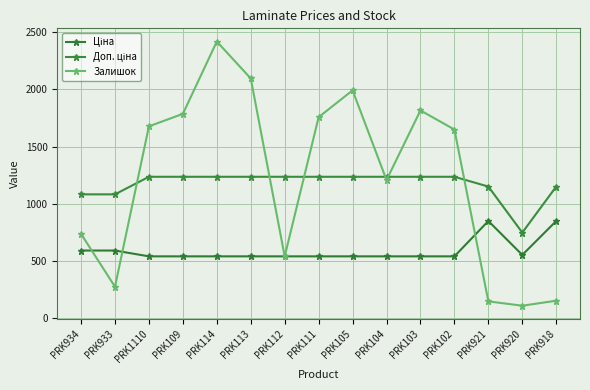

The Залишок series shows 142.2 at PRK920. True or false?

False